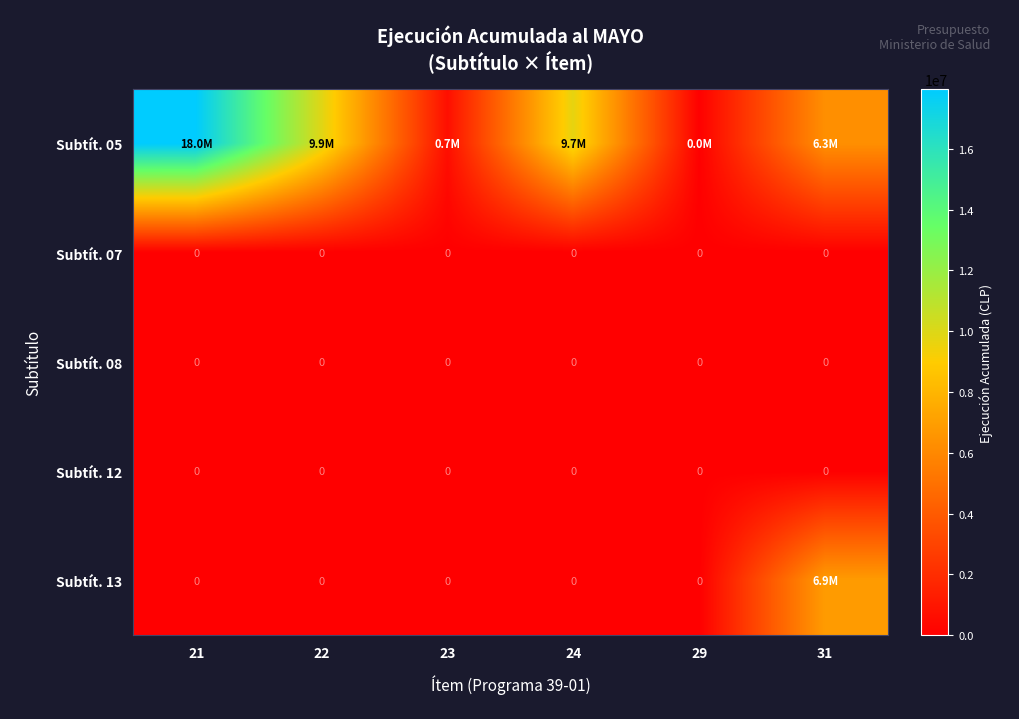

At which label does Subtít. 12 reach its peak?

21